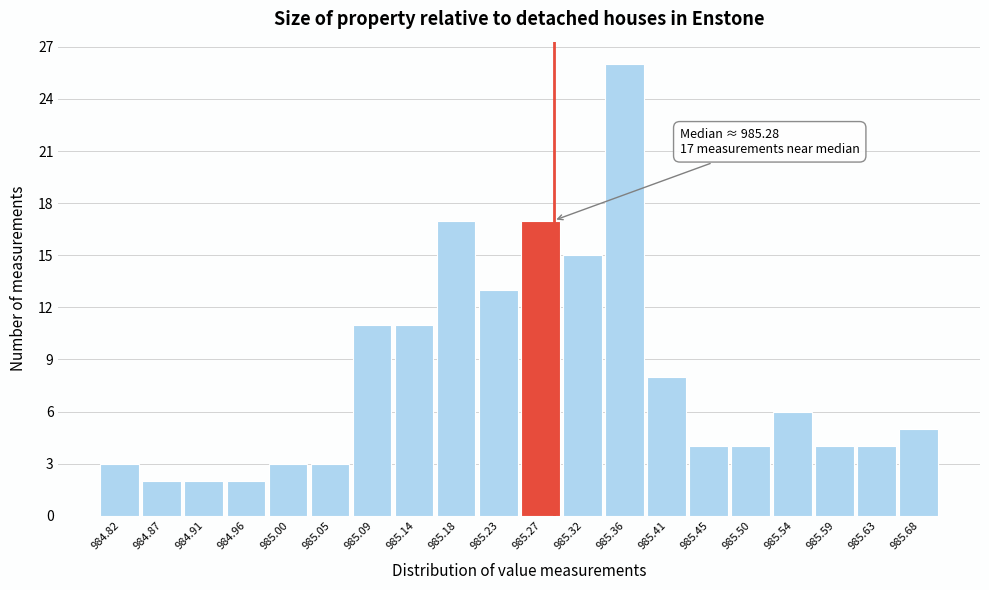

Which range on the x-axis has the tallest bar?

985.340 to 985.385